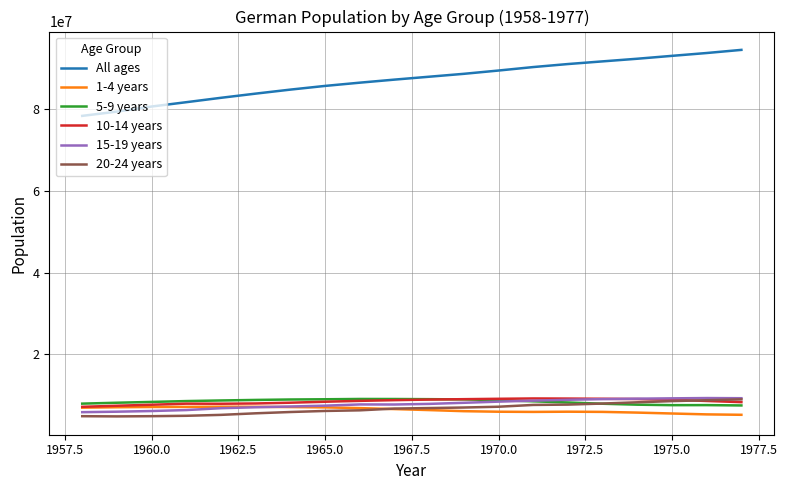

What is the highest value of the 15-19 years series?

9348510